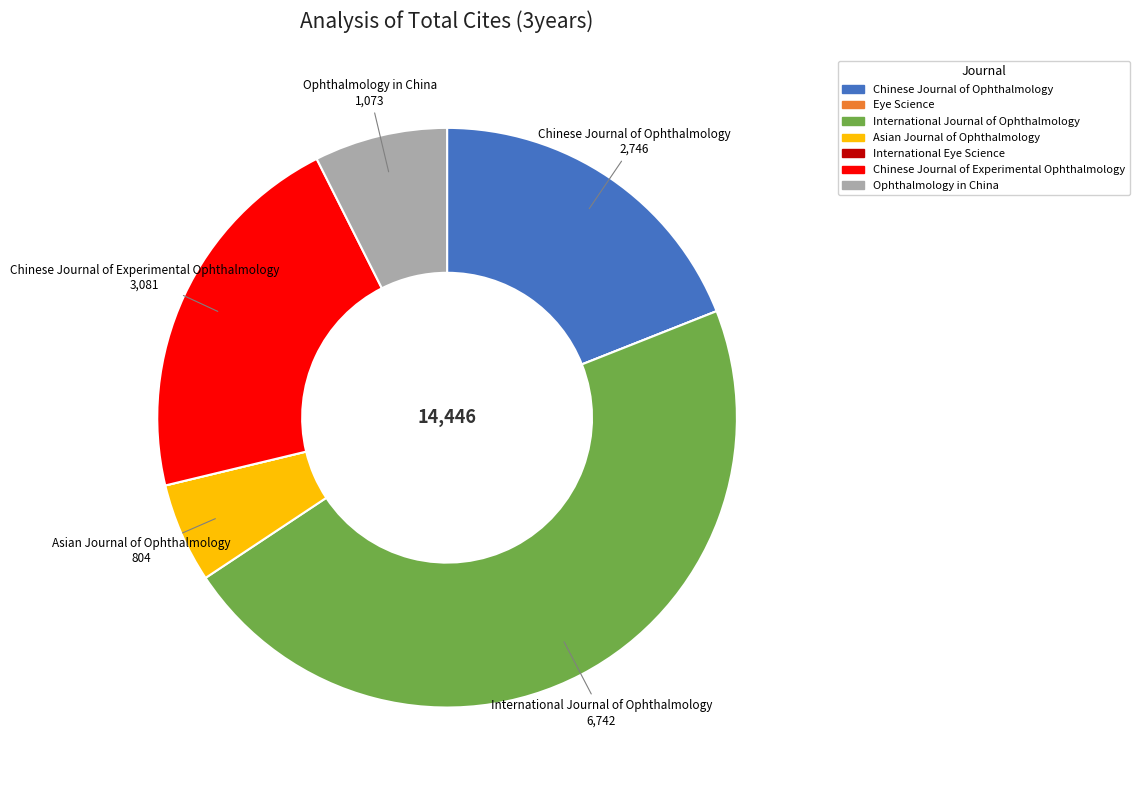

Is Chinese Journal of Ophthalmology the majority of the pie?

No